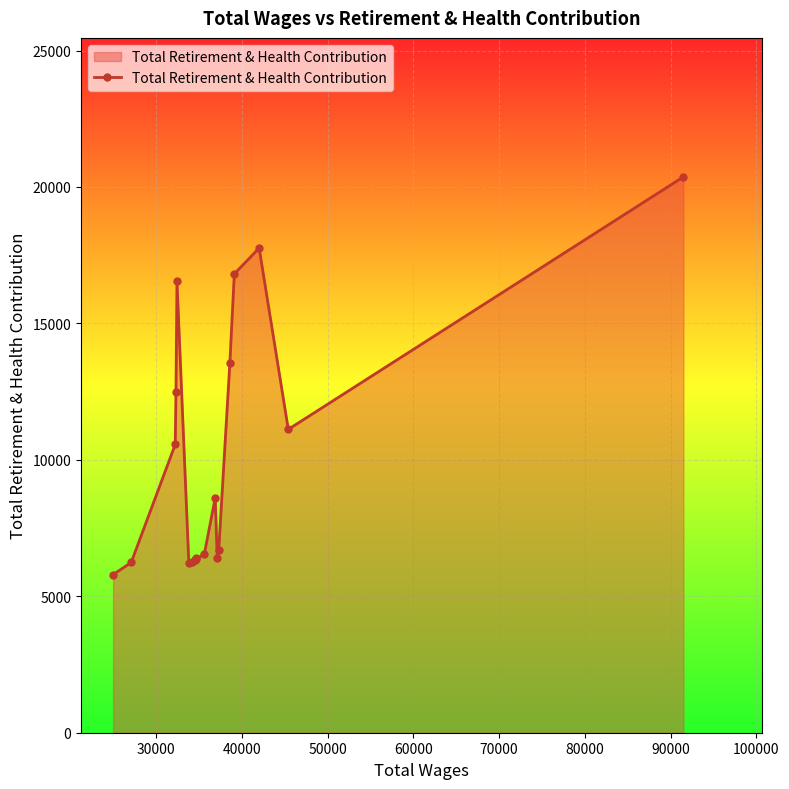

What is the difference between the second highest and minimum values?

11966